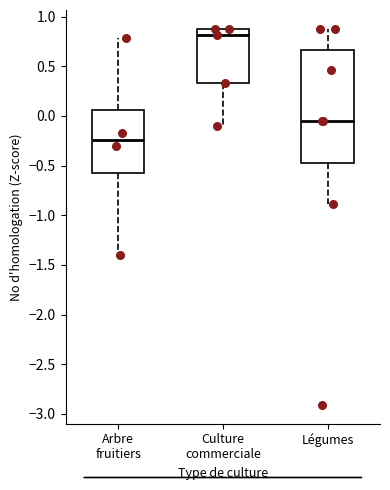

Reading left to right, transcribe this box plot: for each box, give where its median line is, the range the box spans, and where its two whiskers end, as read against the y-axis. The values are not printed on the chart, so give them approximately, as read against the axis.

Arbre fruitiers: median -0.25, box -0.60 to 0.05, whiskers -1.40 to 0.80
Culture commerciale: median 0.80, box 0.35 to 0.90, whiskers -0.10 to 0.90
Légumes: median -0.05, box -0.45 to 0.65, whiskers -0.90 to 0.85